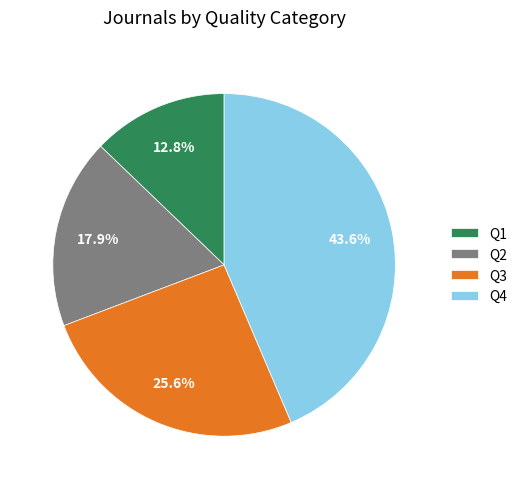

Combined, do Q4 and Q2 account for over 50%?

Yes